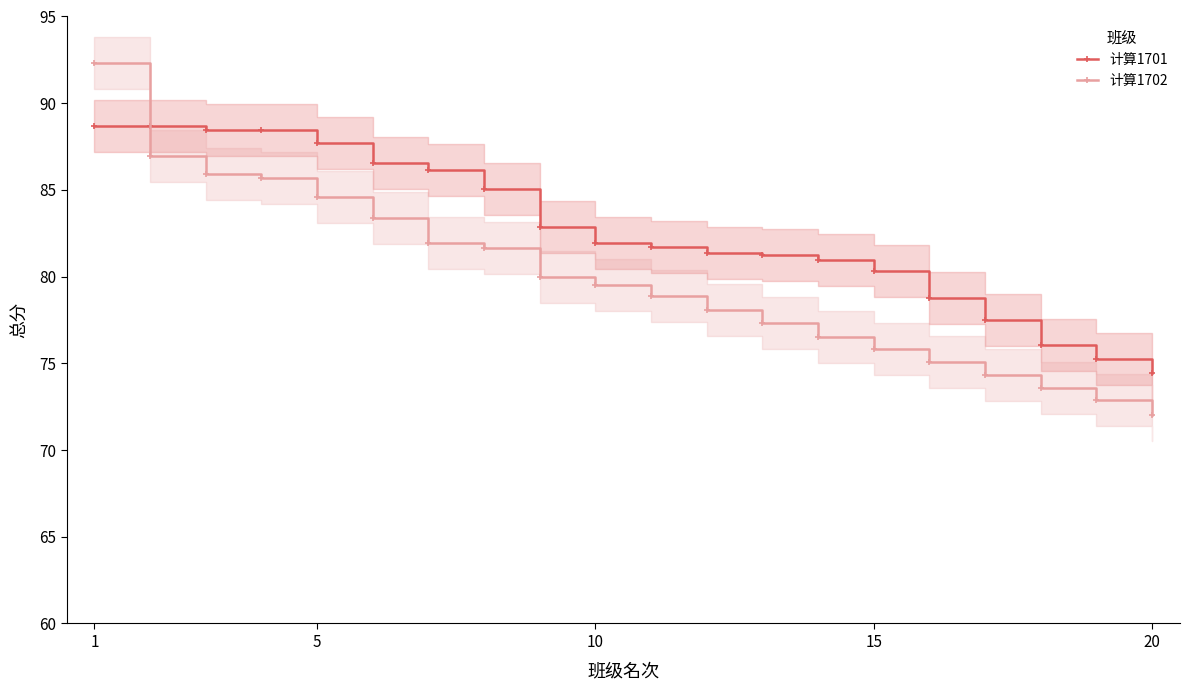

Which series has the largest total across all categories?

计算1701